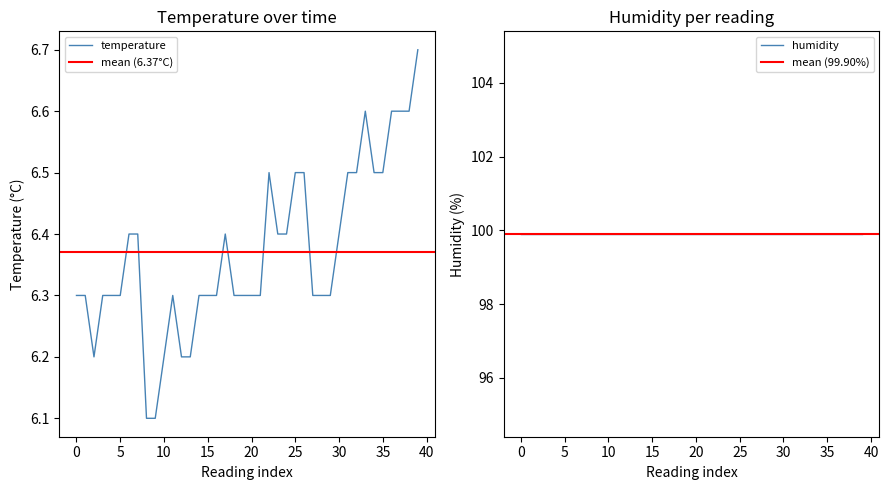

The value of temperature at 0 is 6.3. True or false?

True